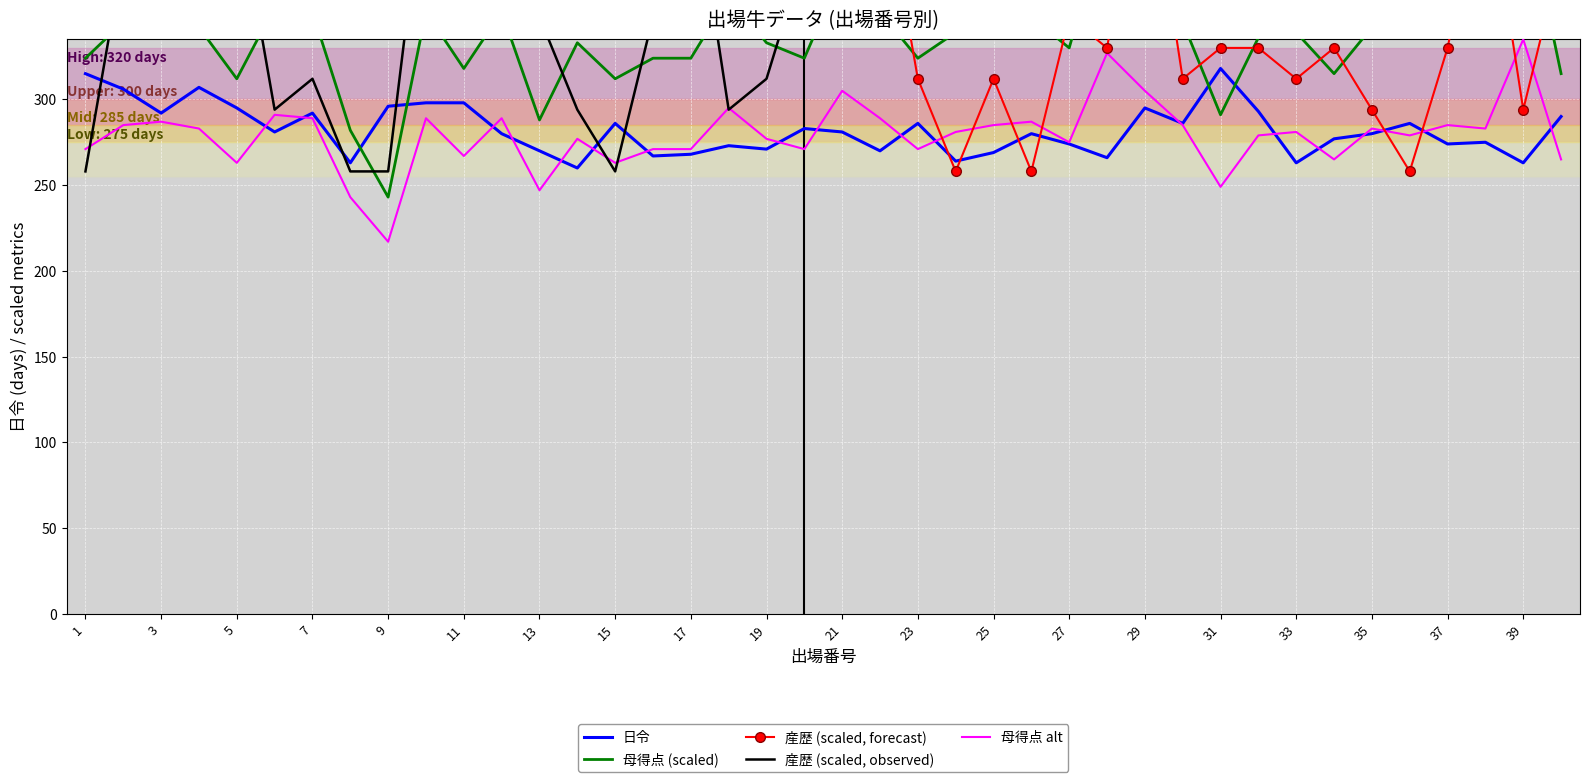

Is it true that 日令 equals 318.0 at 31?

True